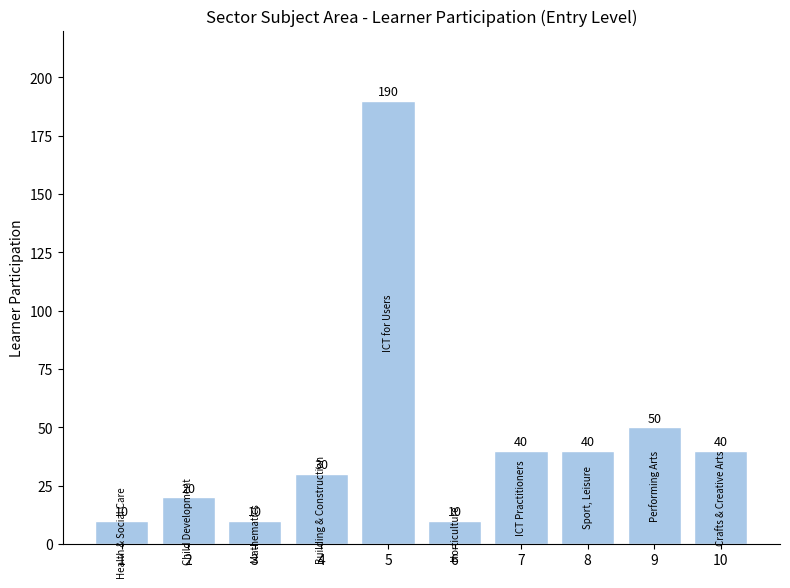

How many distinct data groups are displayed?

1